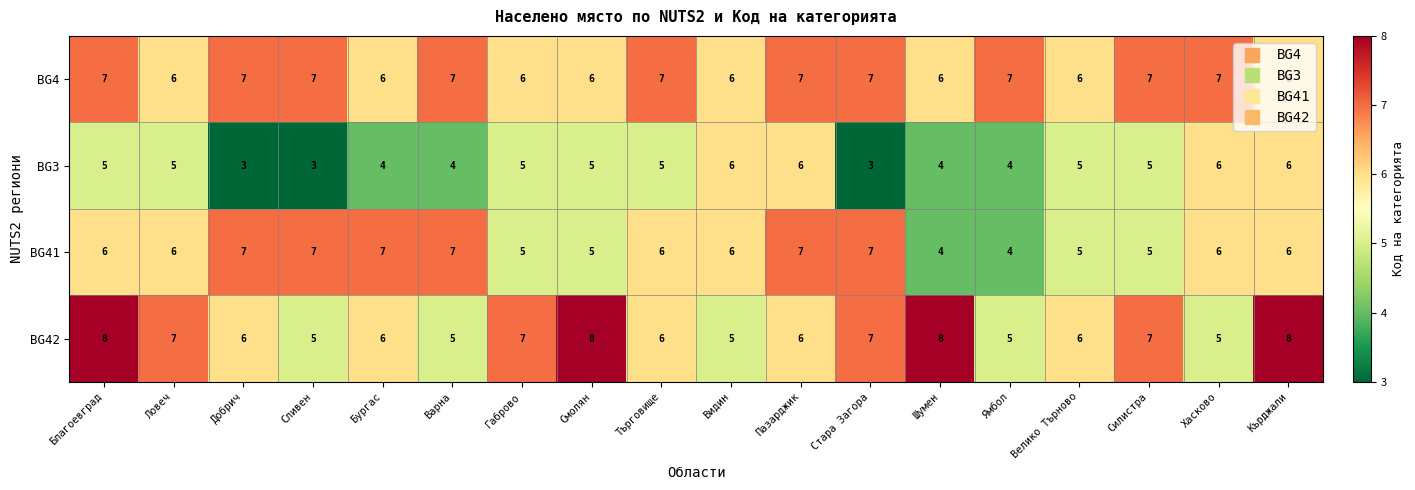

Is the value of BG41 at Шумен greater than the value of BG3 at Благоевград?

No